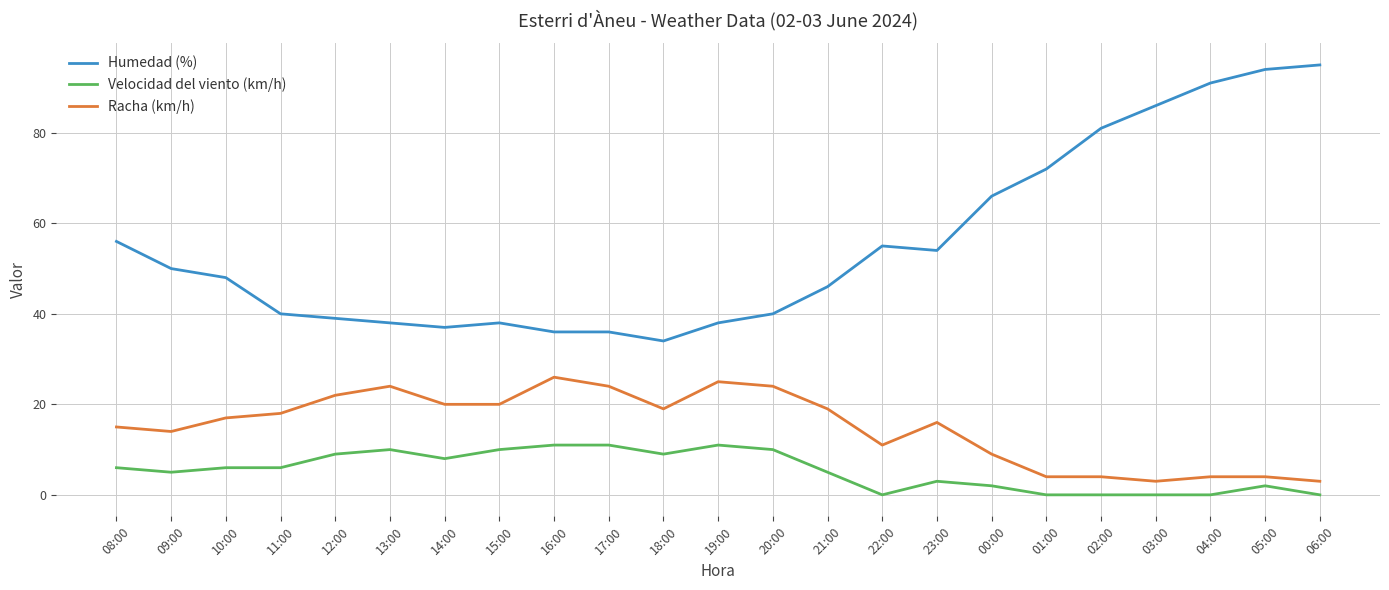

True or false: Velocidad del viento (km/h) and Humedad (%) intersect in this chart.

False